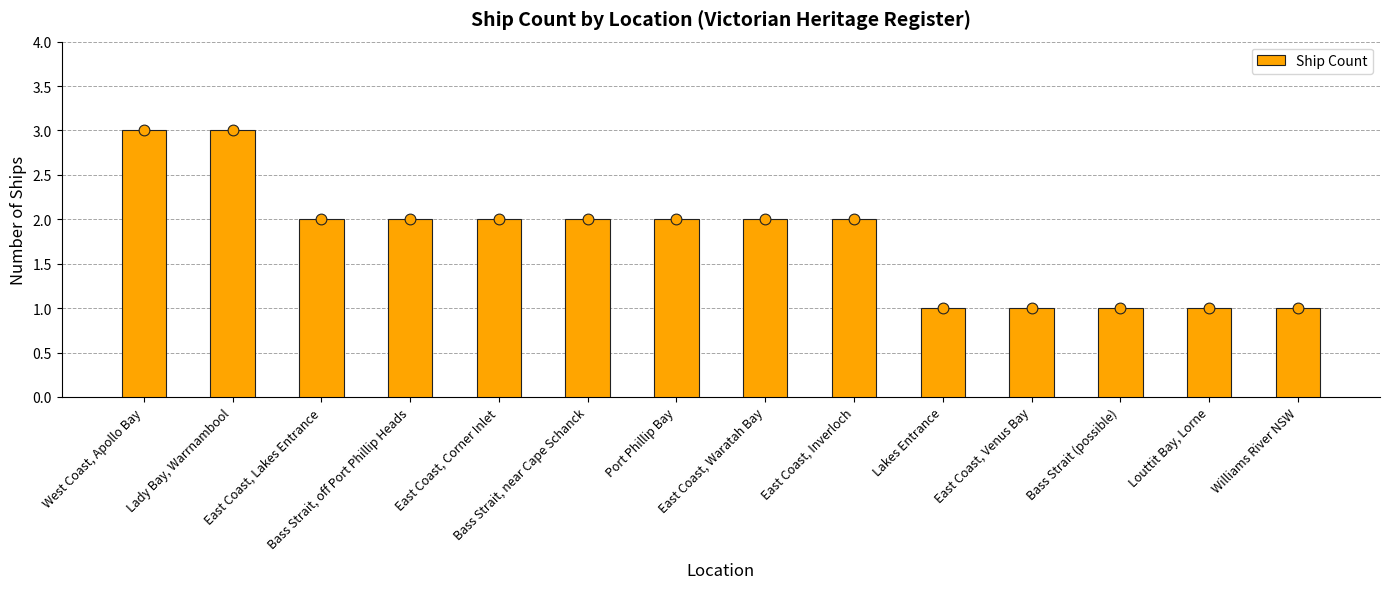

What is the ratio of the value at East Coast, Inverloch to the value at East Coast, Corner Inlet?

1.0